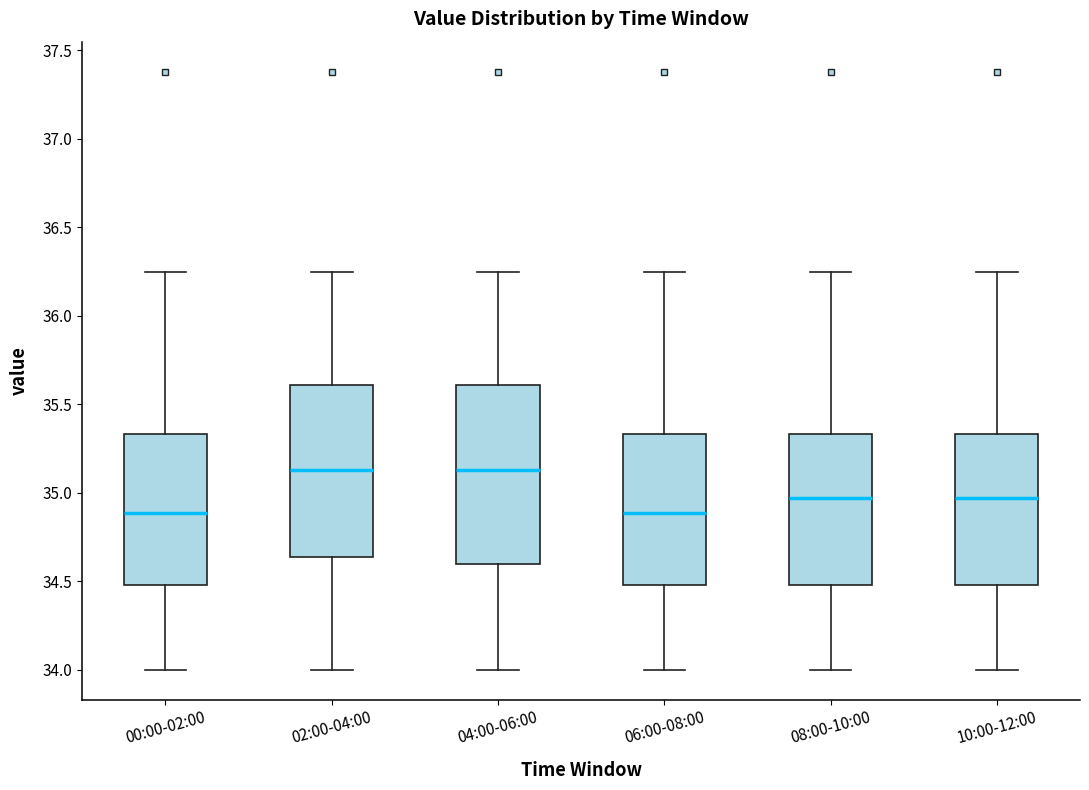

Reading left to right, transcribe this box plot: for each box, give where its median line is, the range the box spans, and where its two whiskers end, as read against the y-axis. The values are not printed on the chart, so give them approximately, as read against the axis.

00:00-02:00: median 34.90, box 34.50 to 35.35, whiskers 34.00 to 36.25
02:00-04:00: median 35.15, box 34.65 to 35.60, whiskers 34.00 to 36.25
04:00-06:00: median 35.15, box 34.60 to 35.60, whiskers 34.00 to 36.25
06:00-08:00: median 34.90, box 34.50 to 35.35, whiskers 34.00 to 36.25
08:00-10:00: median 34.95, box 34.50 to 35.35, whiskers 34.00 to 36.25
10:00-12:00: median 34.95, box 34.50 to 35.35, whiskers 34.00 to 36.25